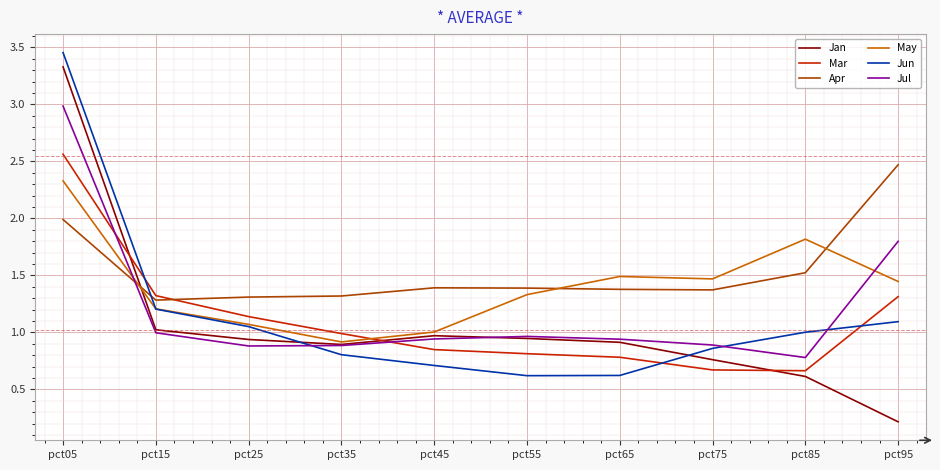

Is it true that May equals 0.5 at pct95?

False